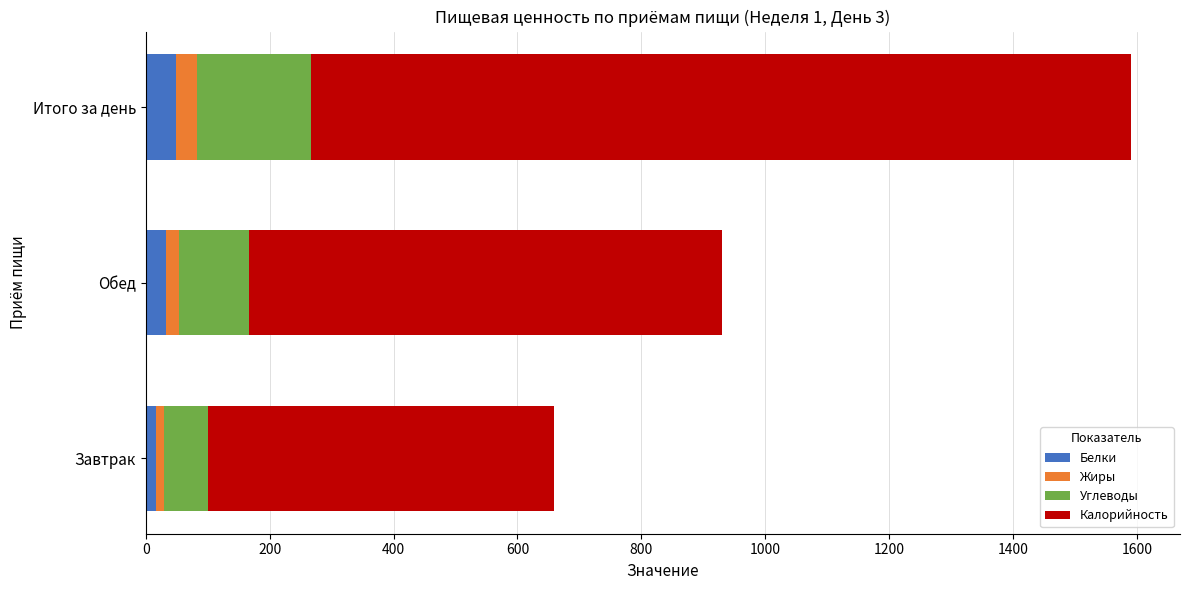

What is the total value across all series at Итого за день?

1589.7